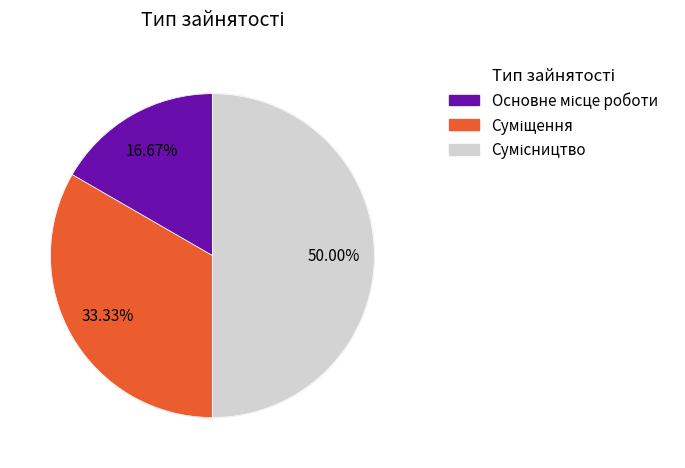

Between Основне місце роботи and Суміщення, which is larger?

Суміщення